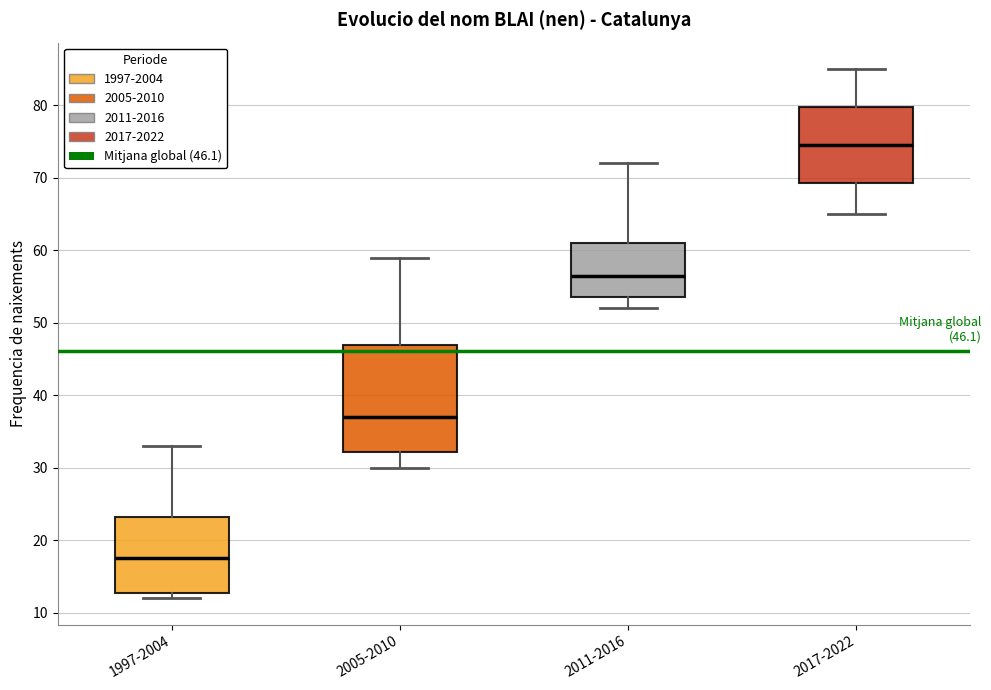

Which box has the lowest median line?

1997-2004